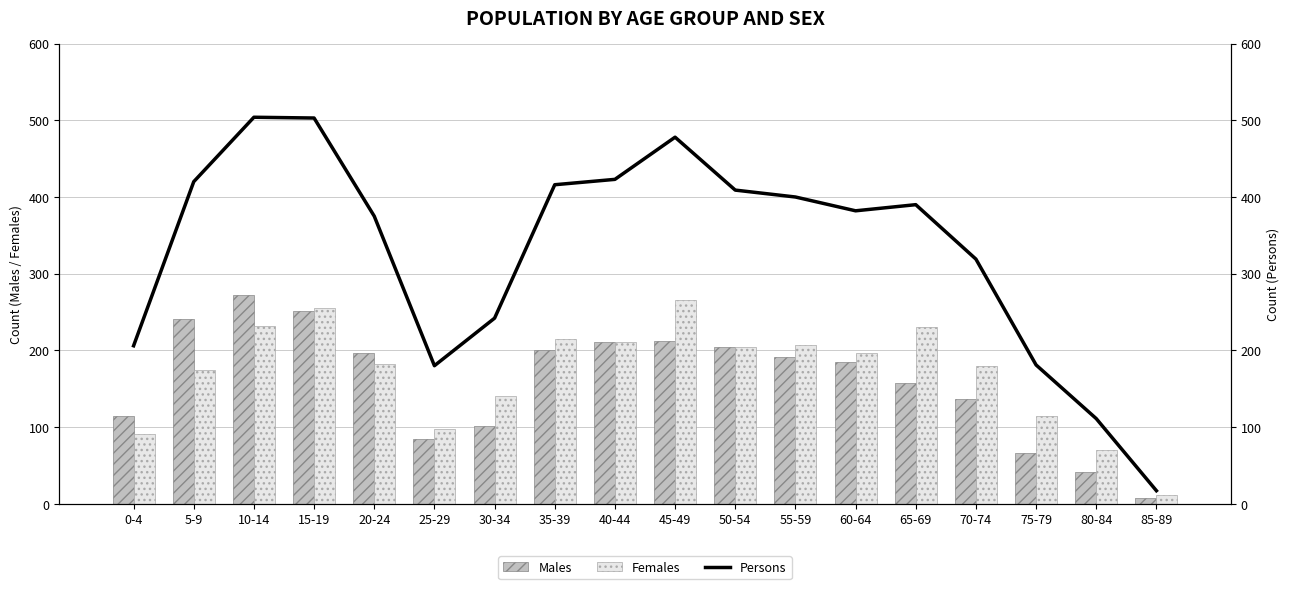

What is the total value across all series at 5-9?

835